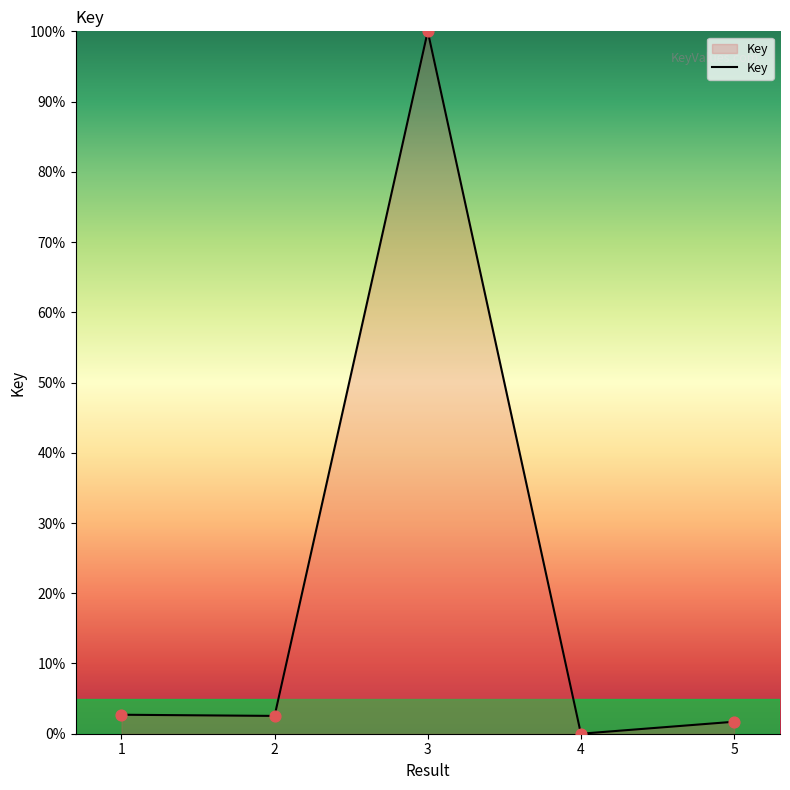

Between 2 and 5, which is larger?

2